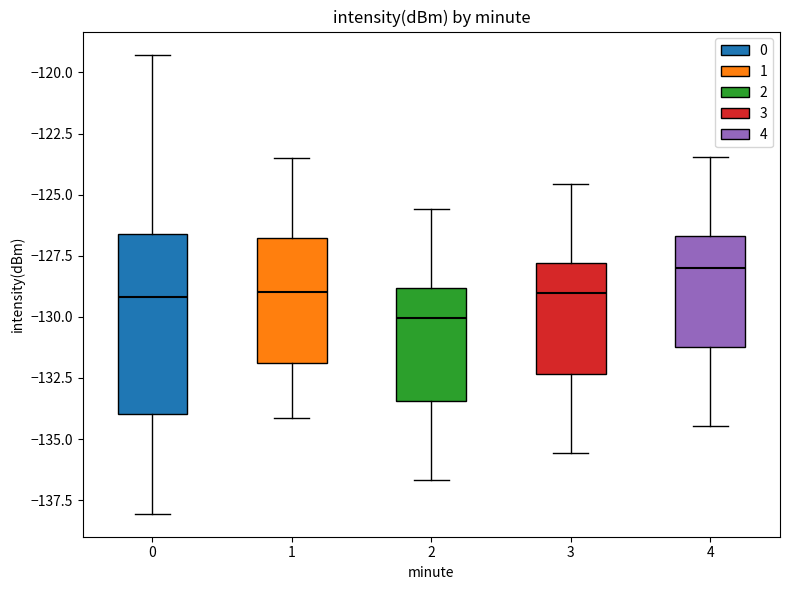

Comparing the boxes themselves (not the whiskers), which one is the tallest?

0